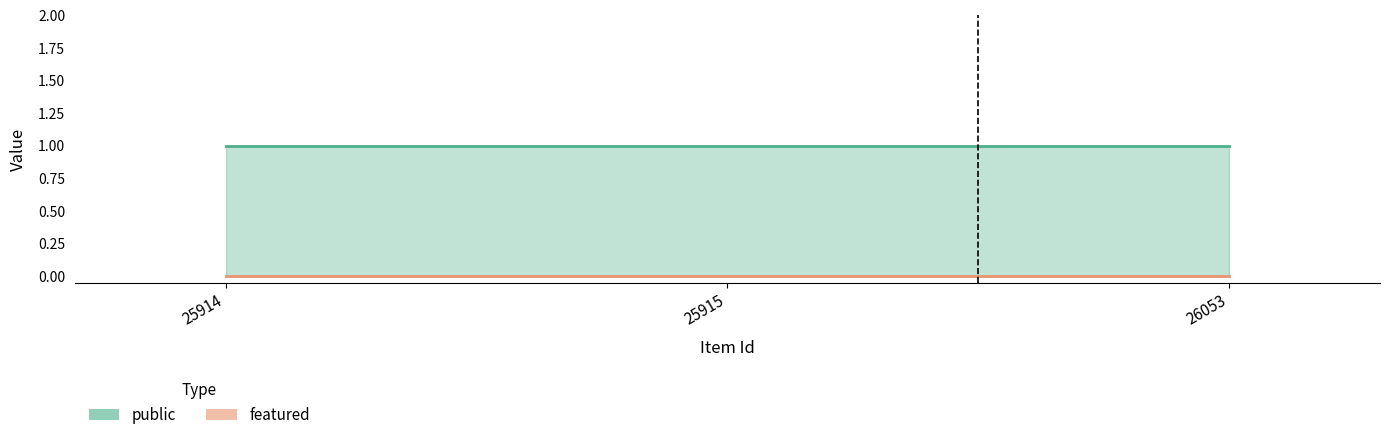

What is the difference between the highest and lowest values at 25914?

1